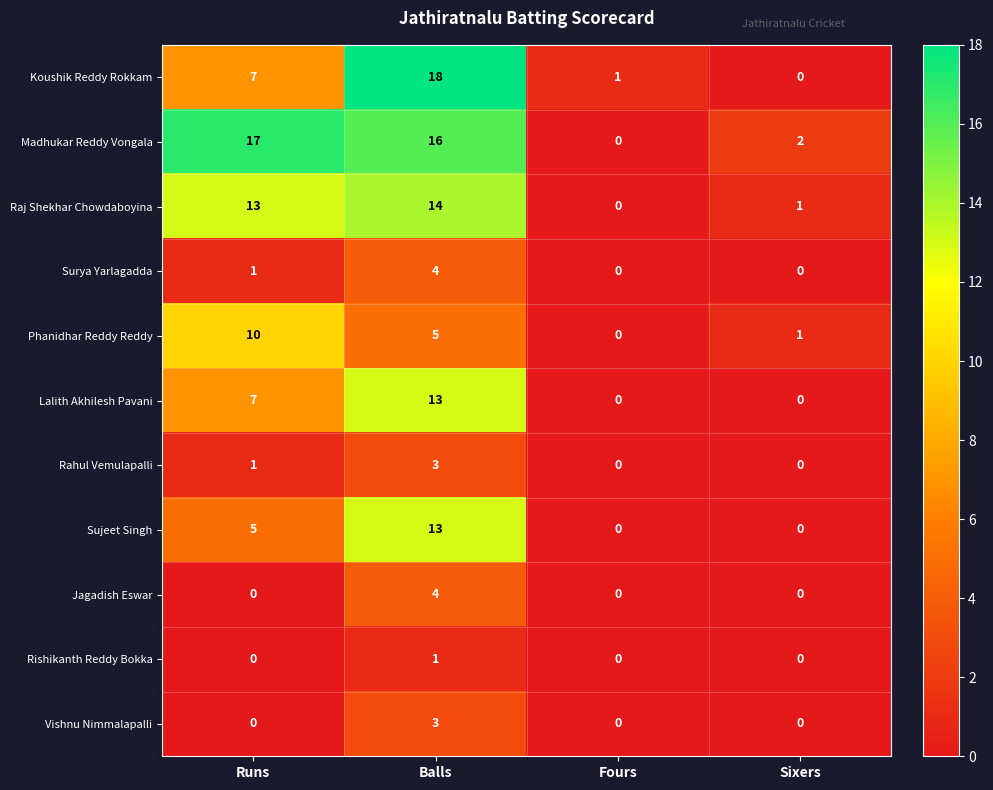

At which category is the sum across all series the highest?

Balls